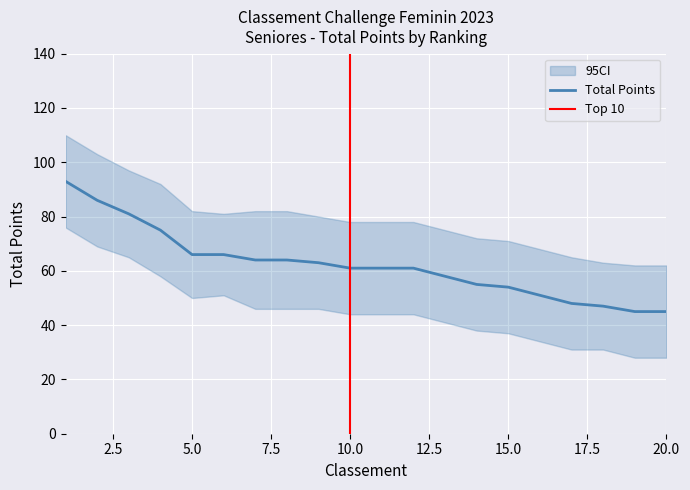

What is the total value across all series at 6?

199